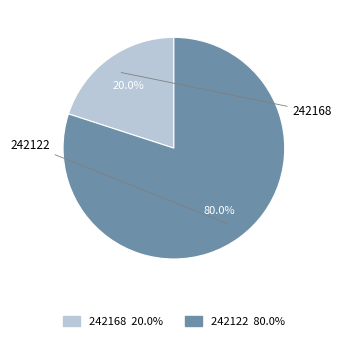

What is the total percentage of 242122 and 242168?

100.0%